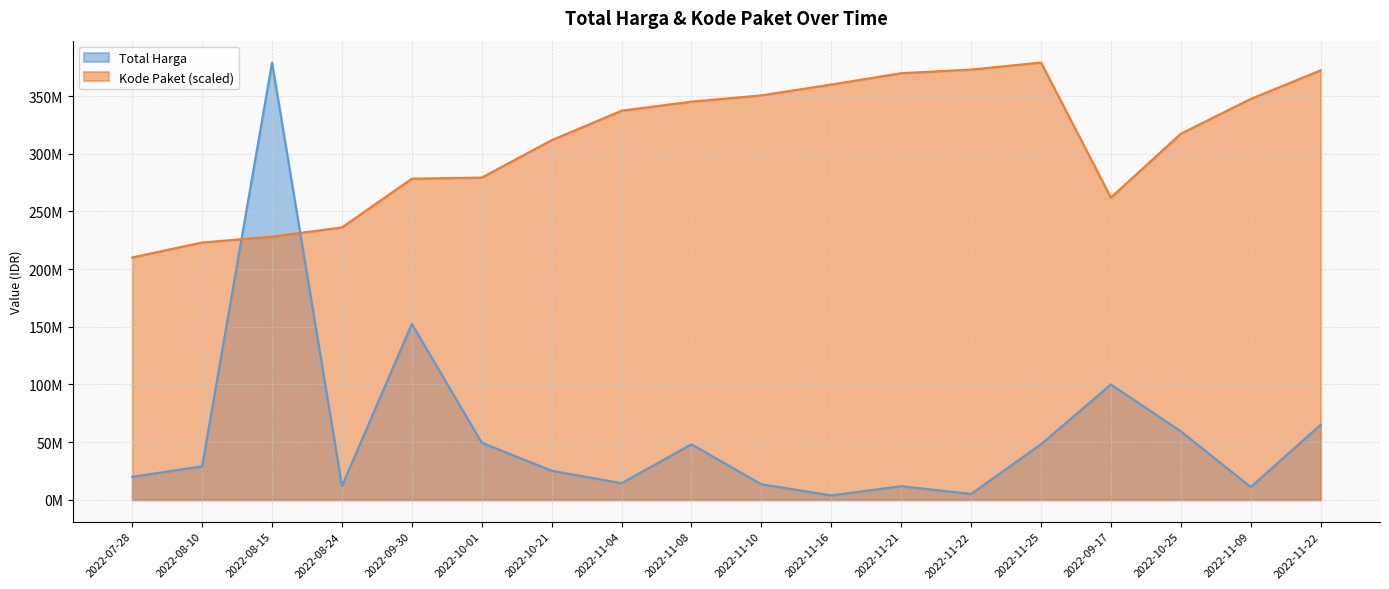

Reading left to right, transcribe all the data shown in this chart.

Total Harga: 2022-07-28=19950000.0	2022-08-10=29000000.0	2022-08-15=379075000.0	2022-08-24=12000000.0	2022-09-30=152477000.0	2022-10-01=49478000.0	2022-10-21=25200000.0	2022-11-04=14400000.0	2022-11-08=48140000.0	2022-11-10=13442000.0	2022-11-16=3825000.0	2022-11-21=11800000.0	2022-11-22=5093000.0	2022-11-25=48140000.0	2022-09-17=100000000.0	2022-10-25=59375000.0	2022-11-09=11100000.0	2022-11-22=65000000.0
Kode Paket: 2022-07-28=210104622.7	2022-08-10=223072896.8	2022-08-15=228113286.6	2022-08-24=236124148.9	2022-09-30=278395506.6	2022-10-01=279371369.5	2022-10-21=311754923.8	2022-11-04=337331493.9	2022-11-08=345192960.9	2022-11-10=350588970.6	2022-11-16=360009935.7	2022-11-21=369818596.3	2022-11-22=372977861.1	2022-11-25=379075000.0	2022-09-17=261992885.1	2022-10-25=317345652.9	2022-11-09=347506931.1	2022-11-22=372295733.3